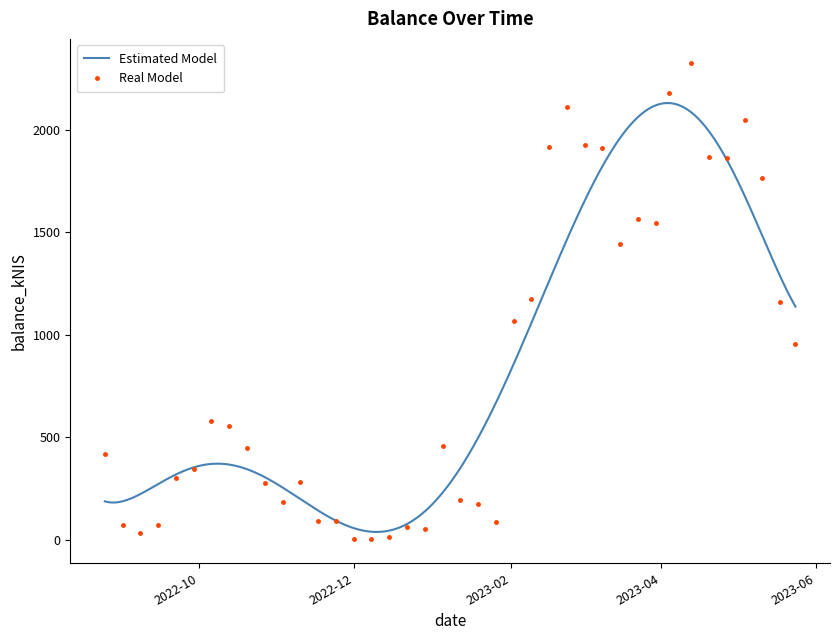

At which label is the value closest to 1163?

2023-05-18